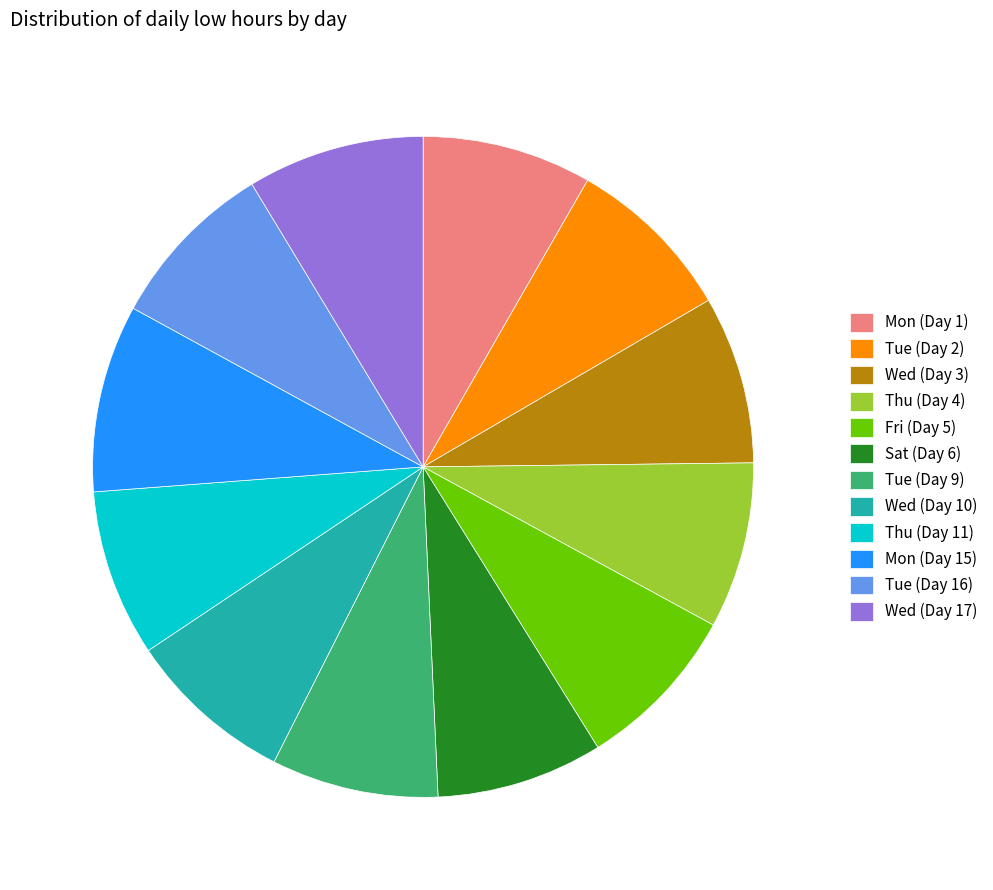

Is there a majority slice in this chart?

No